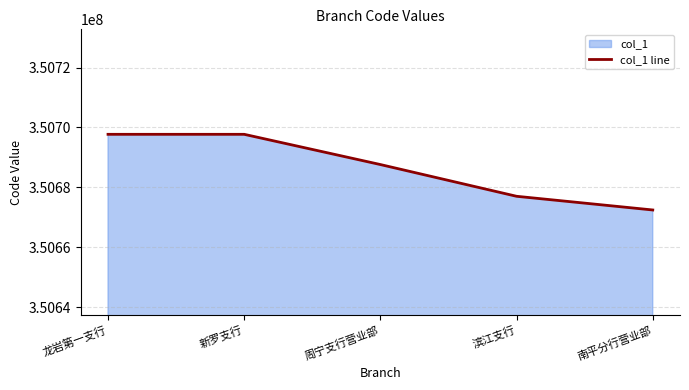

How many data points does each series have?

5